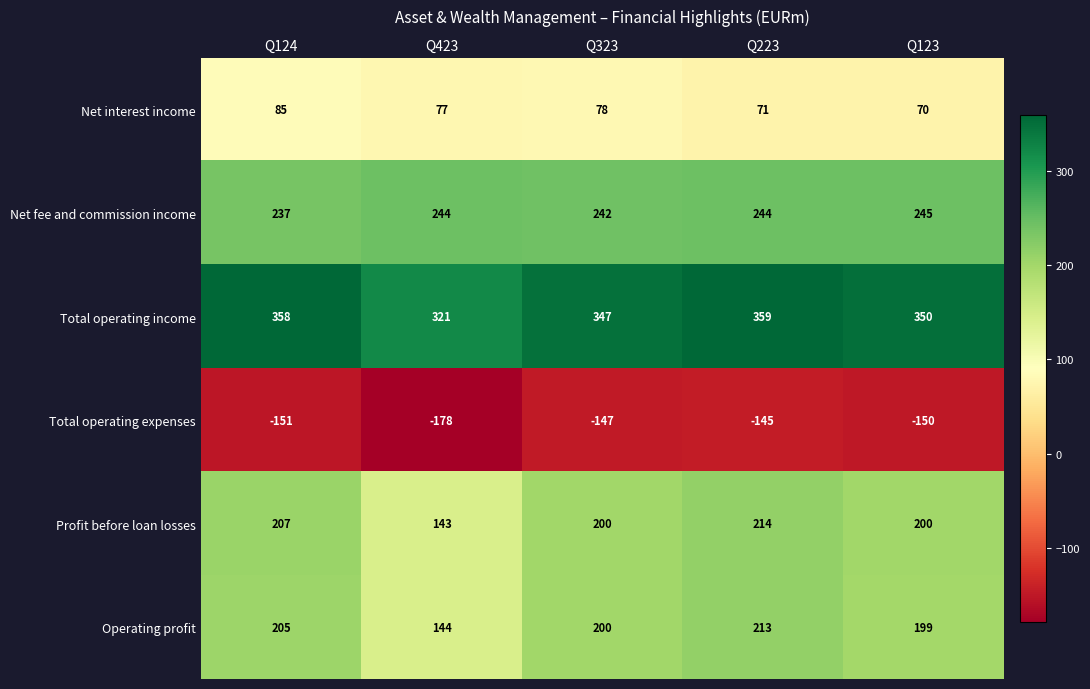

Which series changed the most between Q323 and Q123?

Net interest income